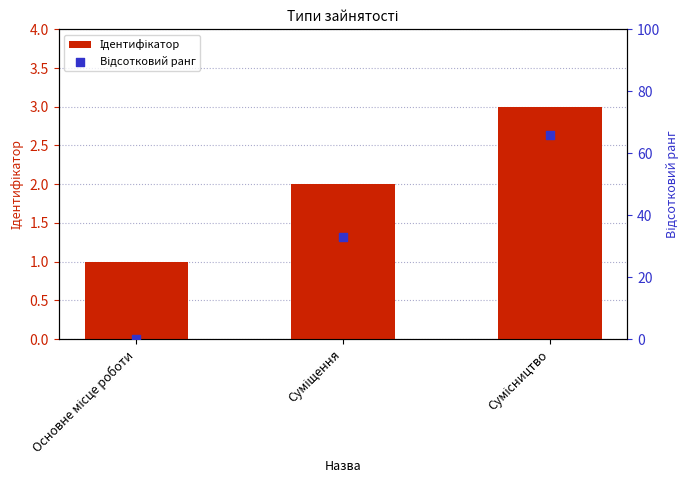

Which series has the largest Y range (max minus min)?

Відсотковий ранг